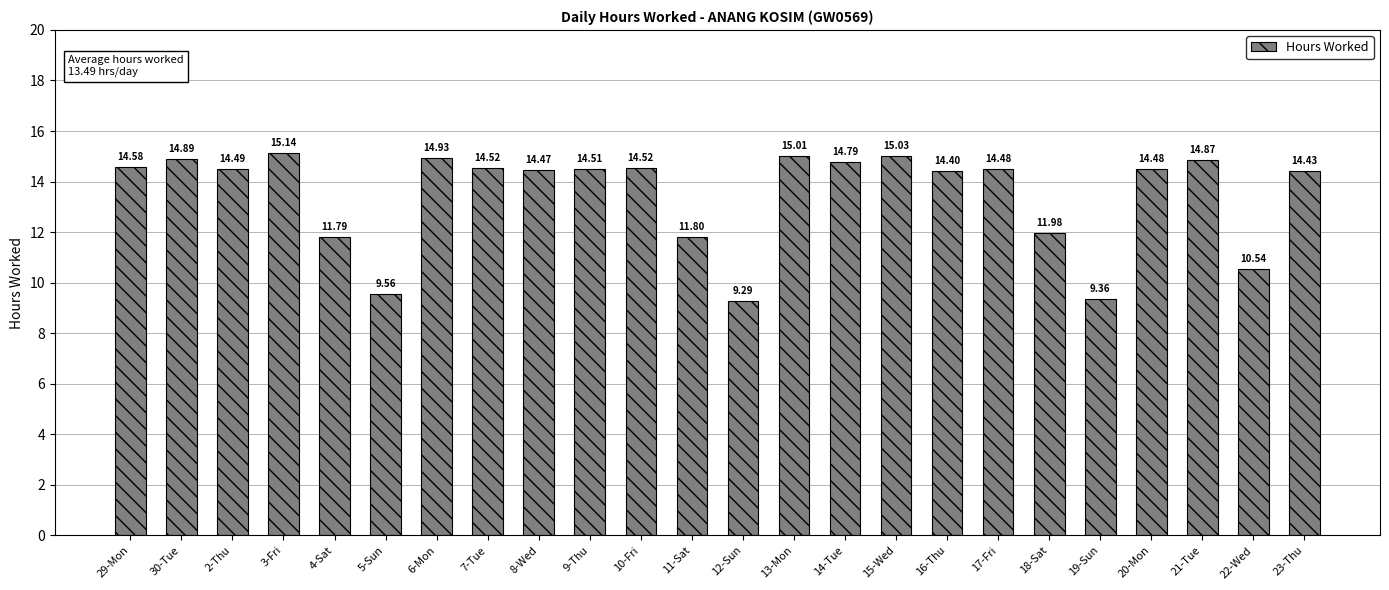

Approximately how many times larger is the value at 21-Tue compared to 3-Fri?

1.0